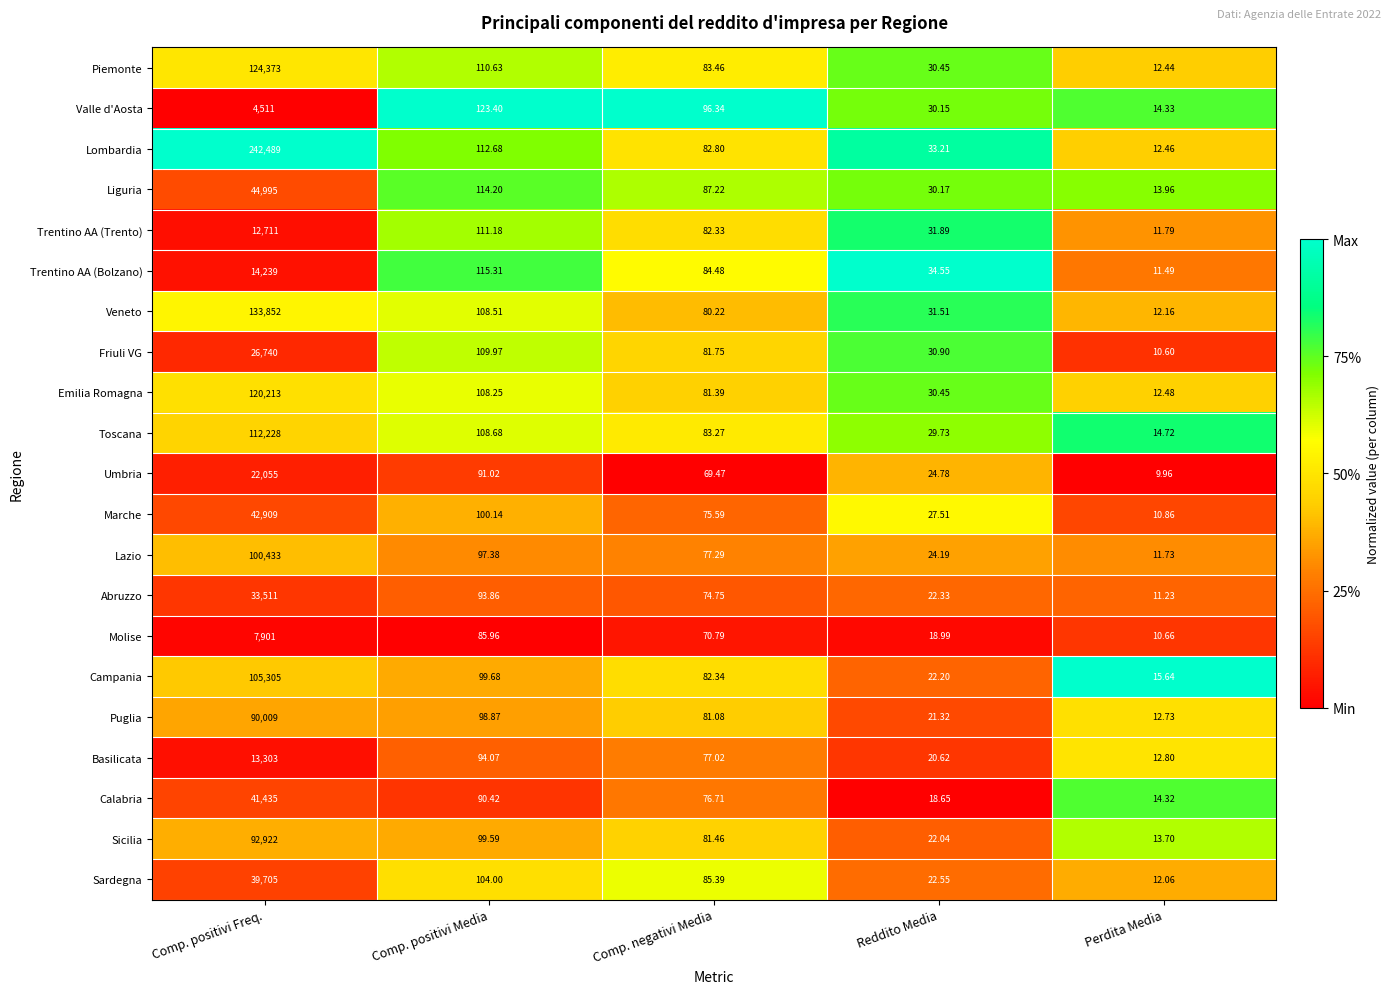

At which category is the sum across all series the highest?

Comp. positivi Freq.